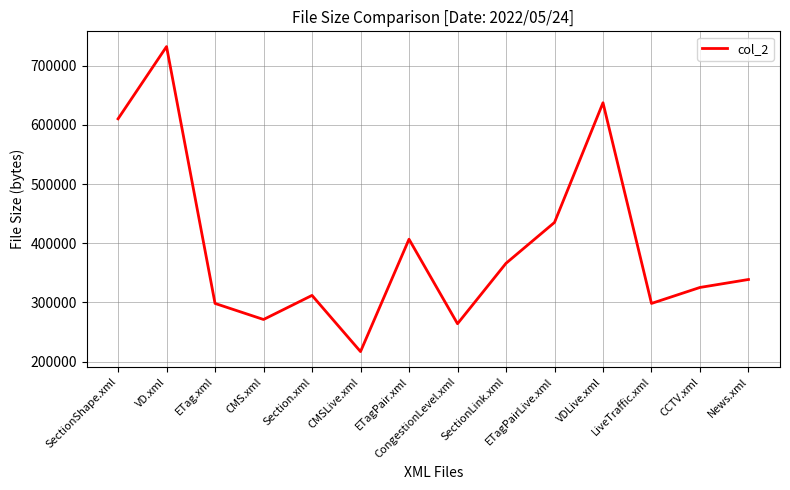

What is the difference between the values at ETag.xml and VD.xml?

433859